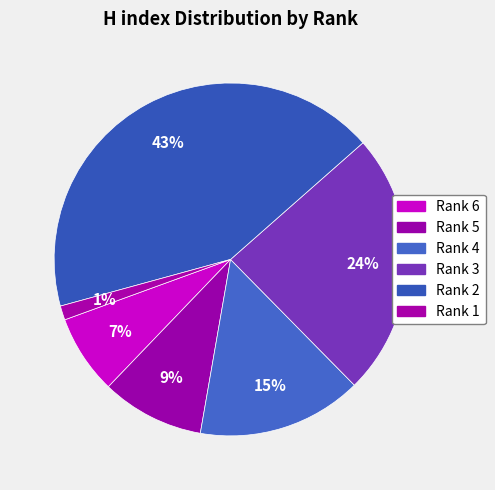

What is the change in value from Rank 4 to Rank 1?

-192